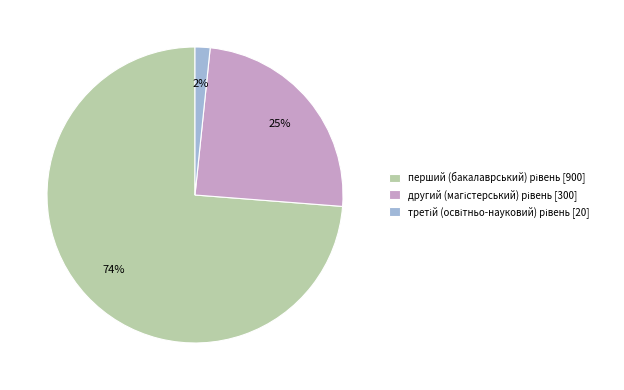

To the nearest percent, what is the average slice percentage?

33%